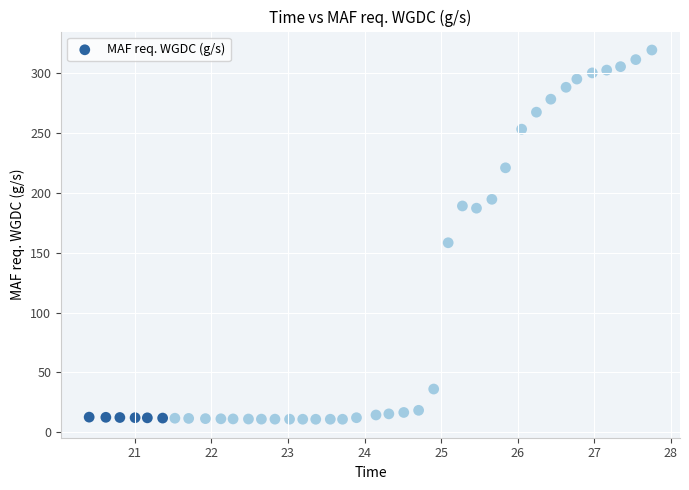

What is the range of X values (max minus min)?

7.4